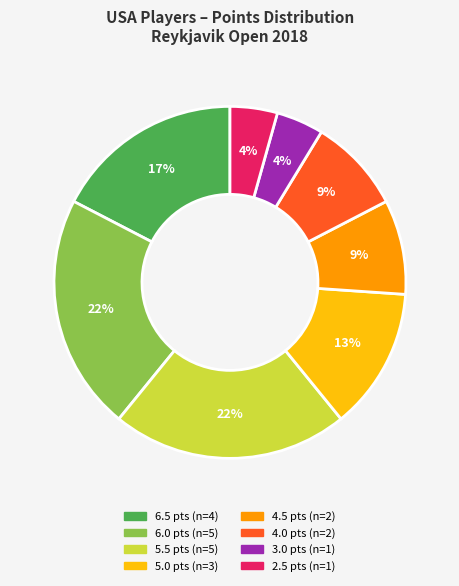

To the nearest percent, what portion does 6.0 represent?

22%